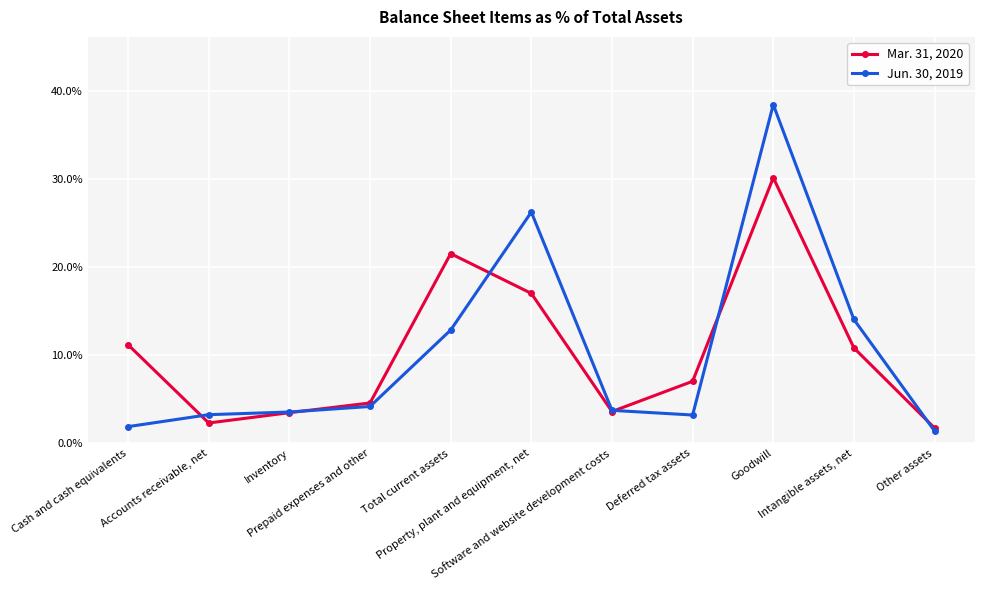

What is the value of the Mar. 31, 2020 point at the 8th from the left?

7.0